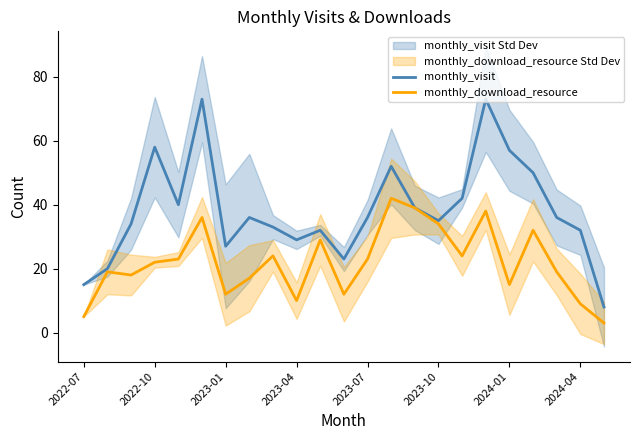

Reading right to left, list all the values displayed in this chart.

monthly_visit: 8	32	36	50	57	73	42	35	39	52	36	23	32	29	33	36	27	73	40	58	34	20	15
monthly_download_resource: 3	9	19	32	15	38	24	34	39	42	23	12	29	10	24	17	12	36	23	22	18	19	5